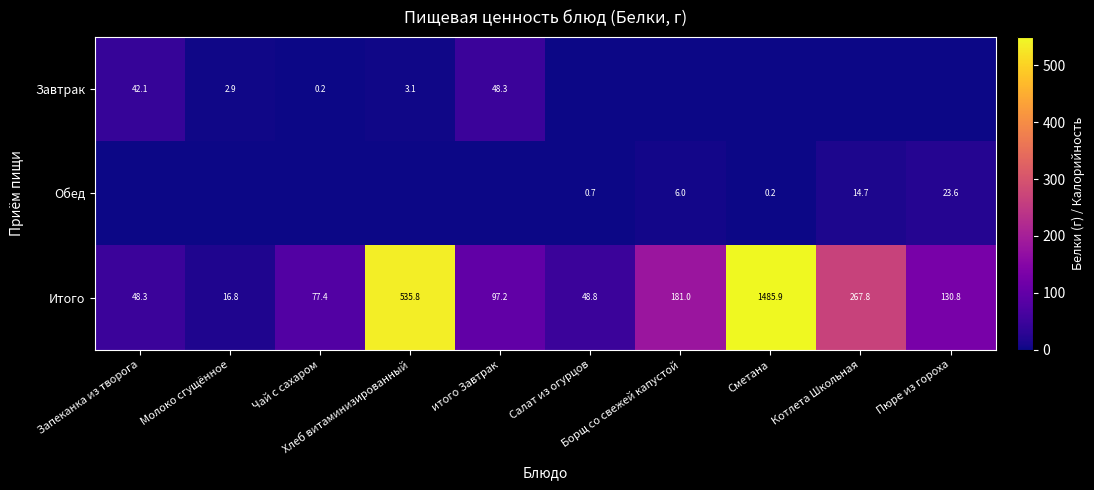

What is the difference between the maximum and minimum values in the Итого series?

1469.1